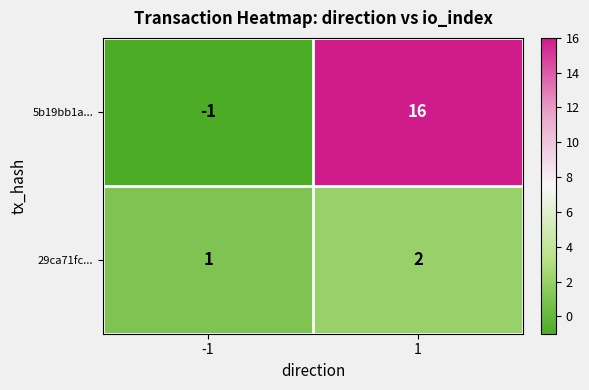

What is the sum of all 29ca71fc... values?

3